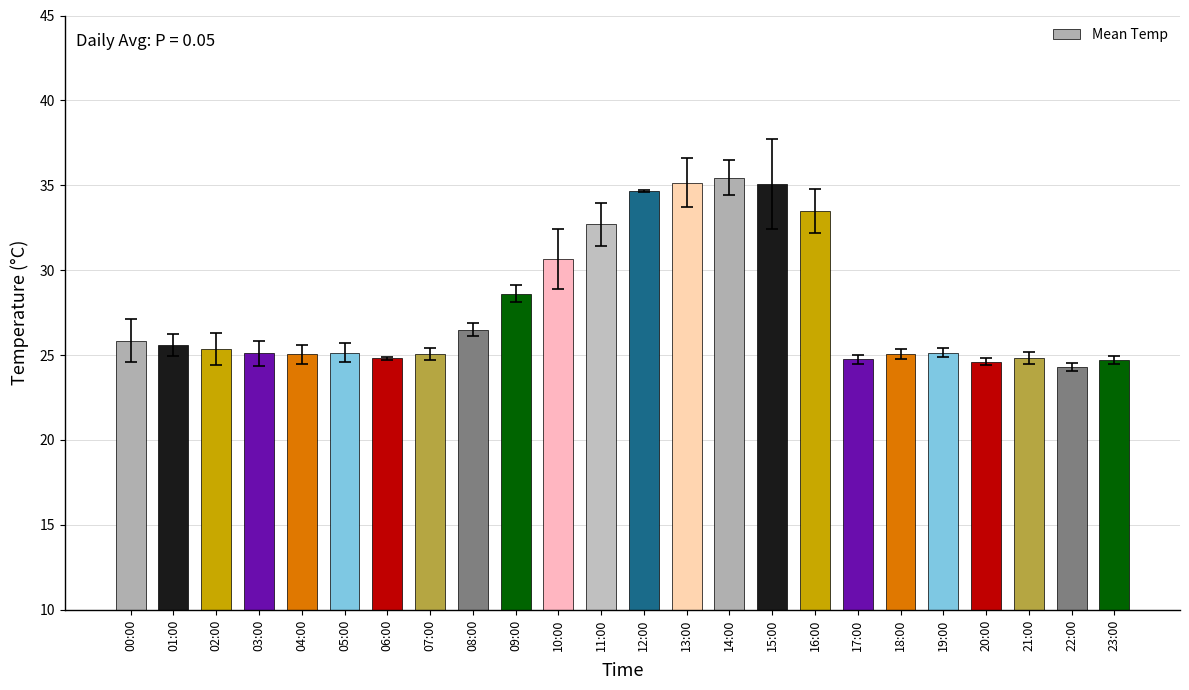

Are the bars horizontal?

No